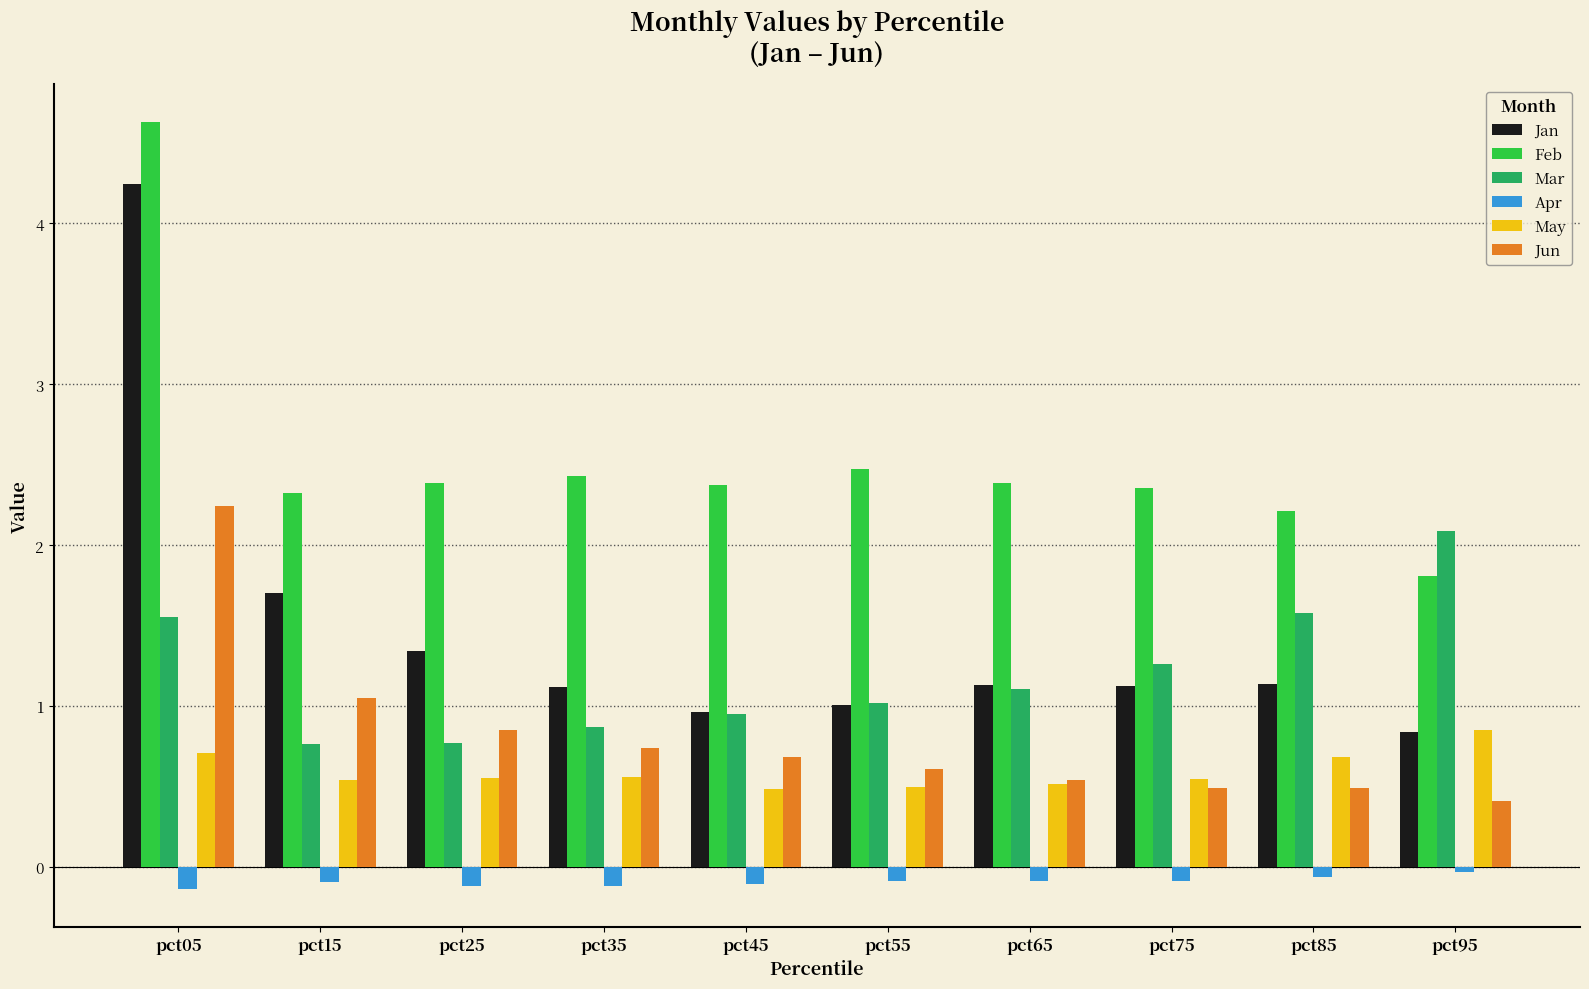

At pct05, list the series in order from largest to smallest.

Feb, Jan, Jun, Mar, May, Apr